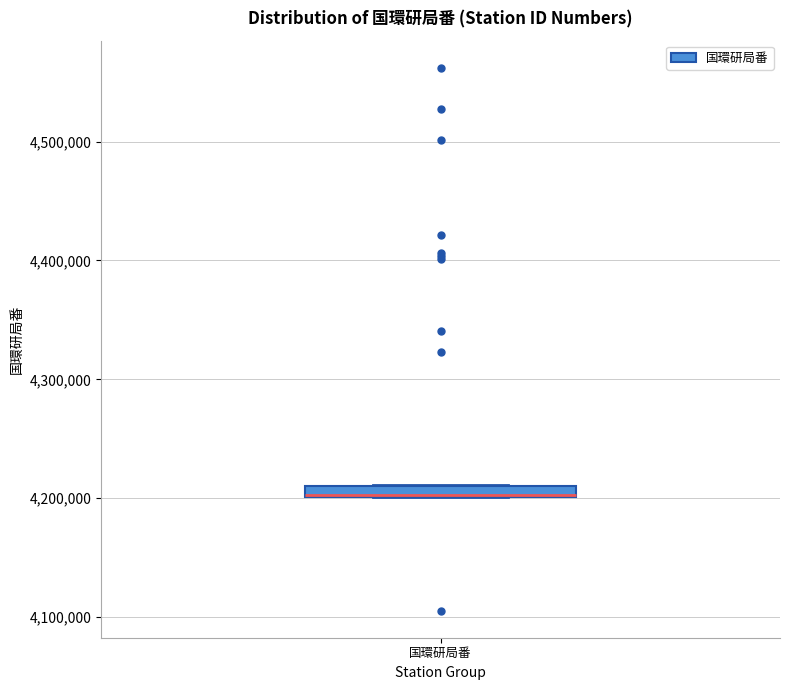

Where is the lower edge of the box for 国環研局番 on the y-axis? The values are not printed on the chart, so give them approximately, as read against the axis.

4200000